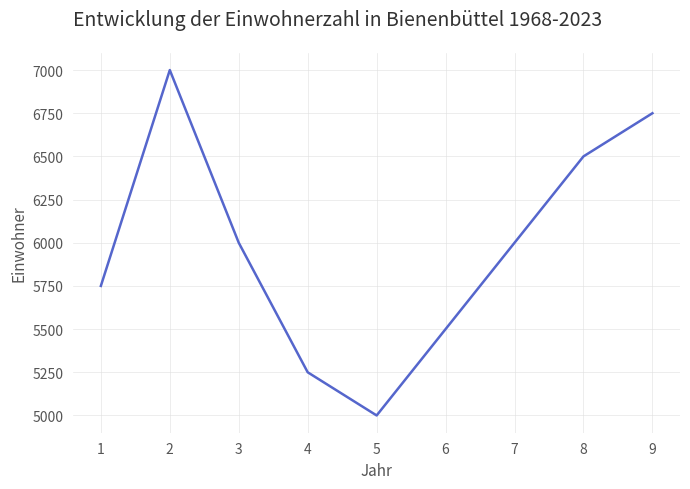

What is the maximum value shown in the chart?

7000